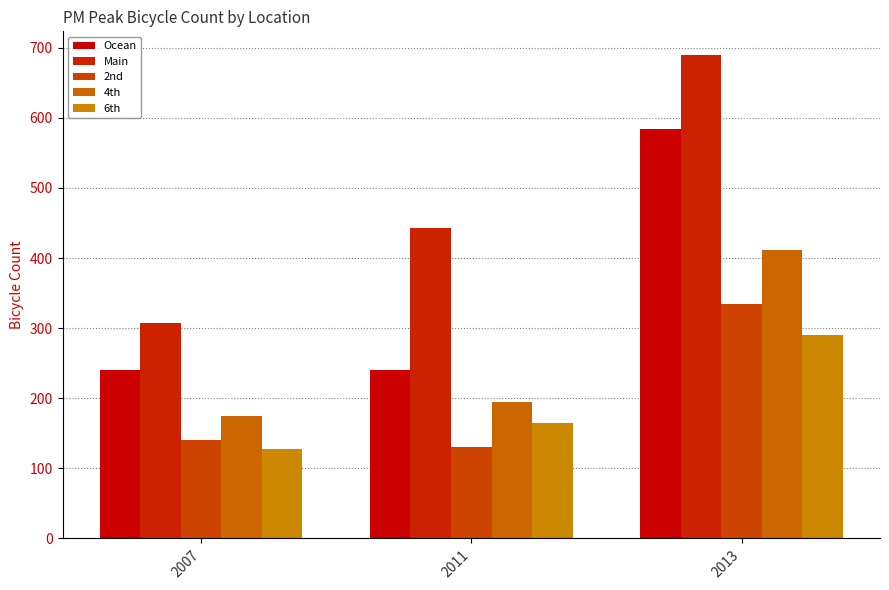

Where does the 6th series first go above 164?

2013